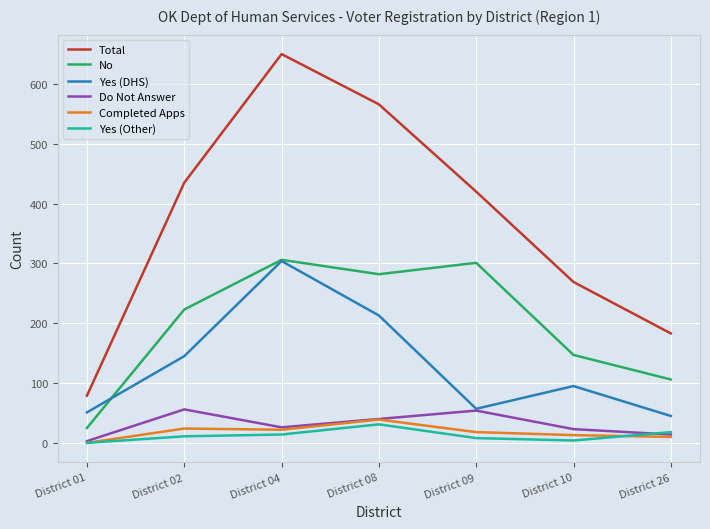

What is the total value across all series at District 08?

1171